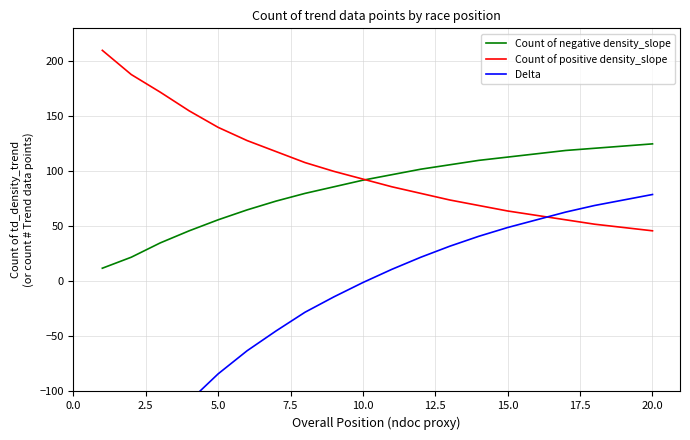

Reading left to right, extract all data points from this chart.

Count of negative density_slope: 12	22	35	46	56	65	73	80	86	92	97	102	106	110	113	116	119	121	123	125
Count of positive density_slope: 210	188	172	155	140	128	118	108	100	93	86	80	74	69	64	60	56	52	49	46
Delta: -198	-166	-137	-109	-84	-63	-45	-28	-14	-1	11	22	32	41	49	56	63	69	74	79